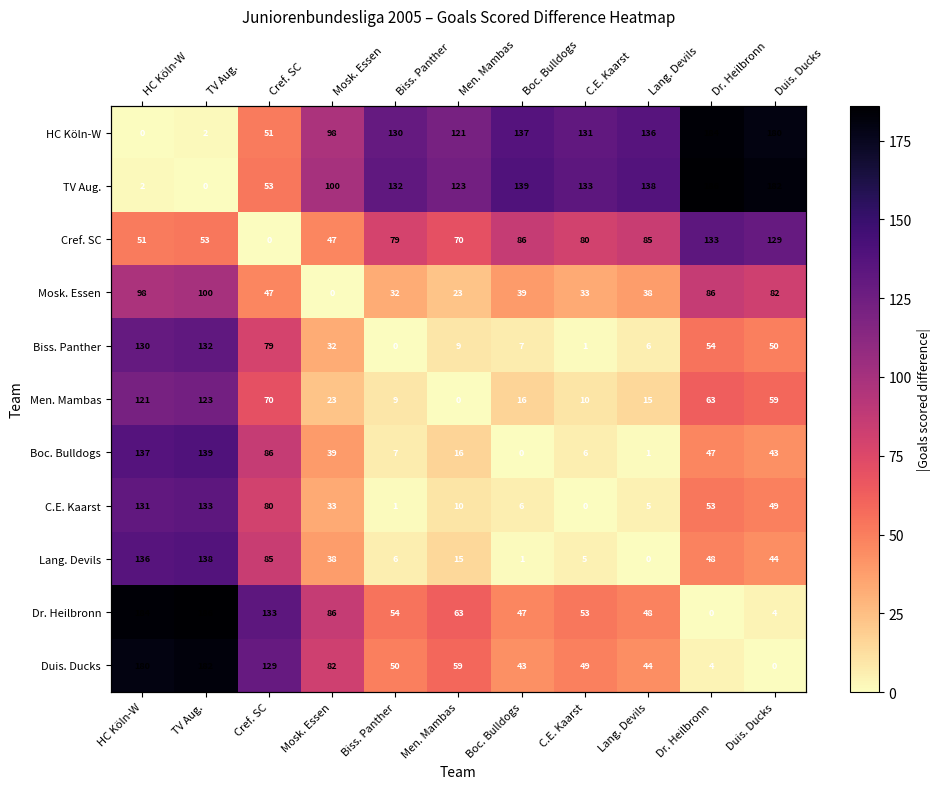

How many data points in C.E. Kaarst are above 33?

5